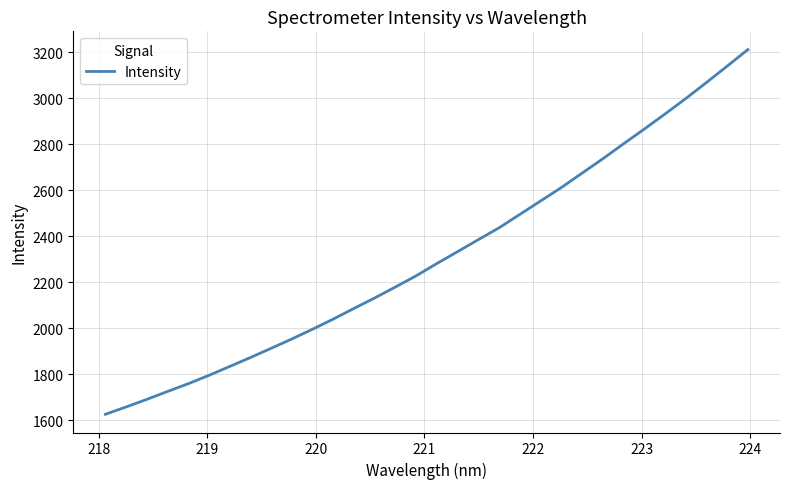

True or false: the data has more than 2 interior local peaks.

False